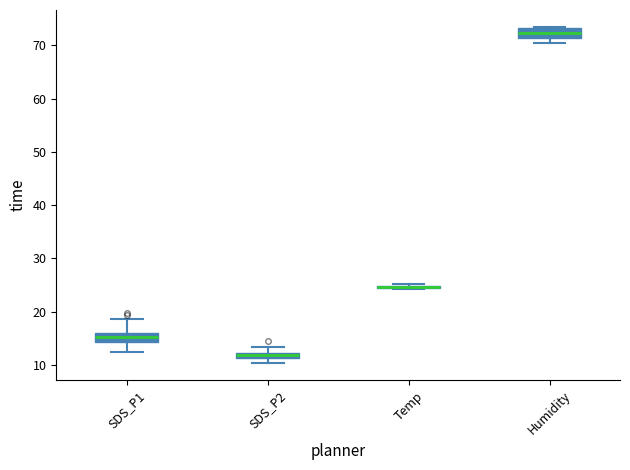

Where is the lower edge of the box for Humidity on the y-axis? The values are not printed on the chart, so give them approximately, as read against the axis.

71